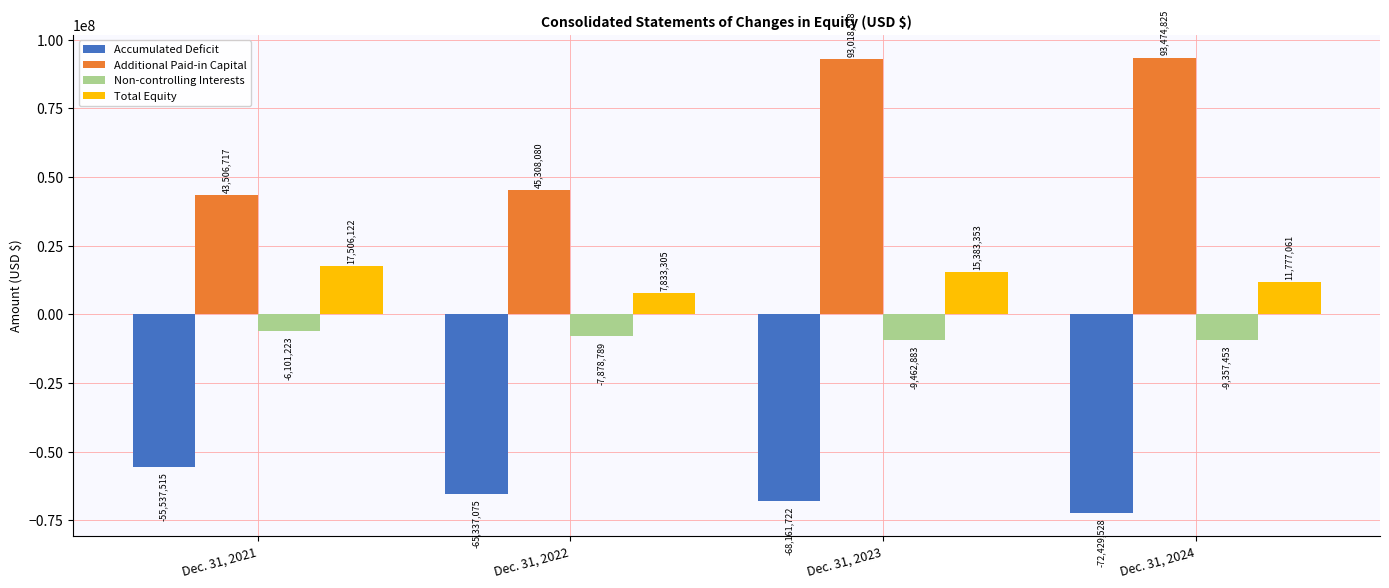

True or false: Total Equity has a value of 29147485 at Dec. 31, 2021.

False